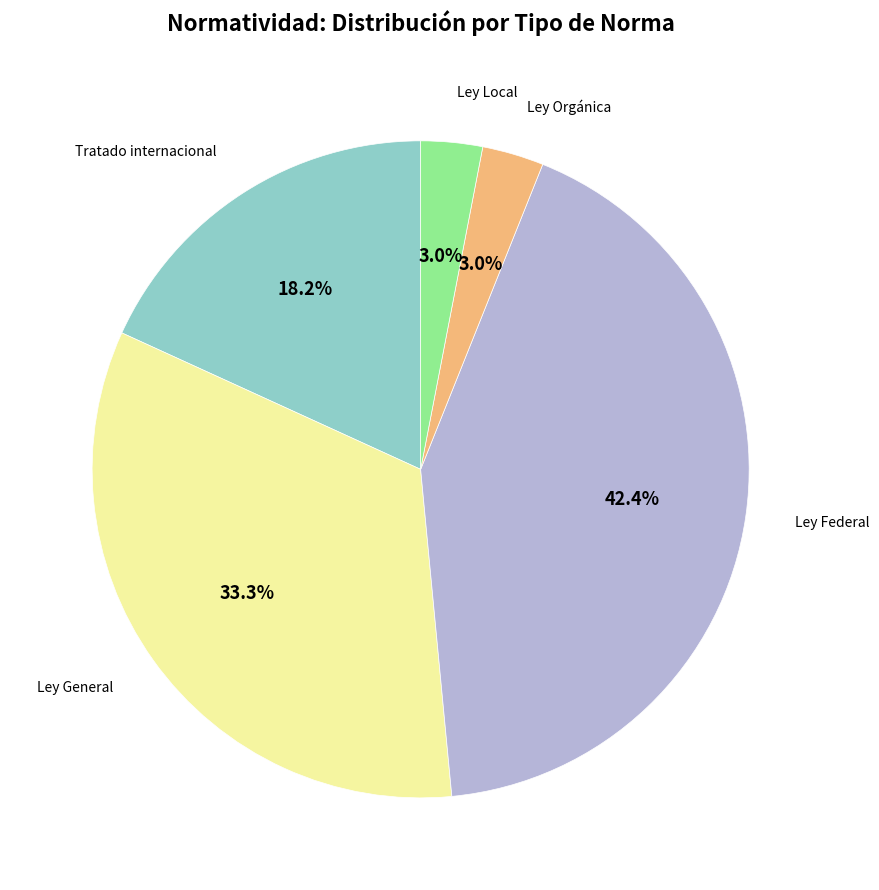

Which slice is the largest?

Ley Federal